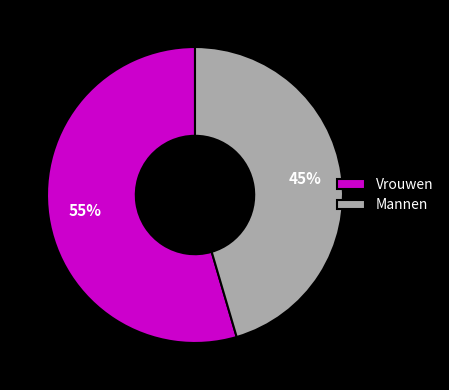

Is Vrouwen the majority of the pie?

Yes